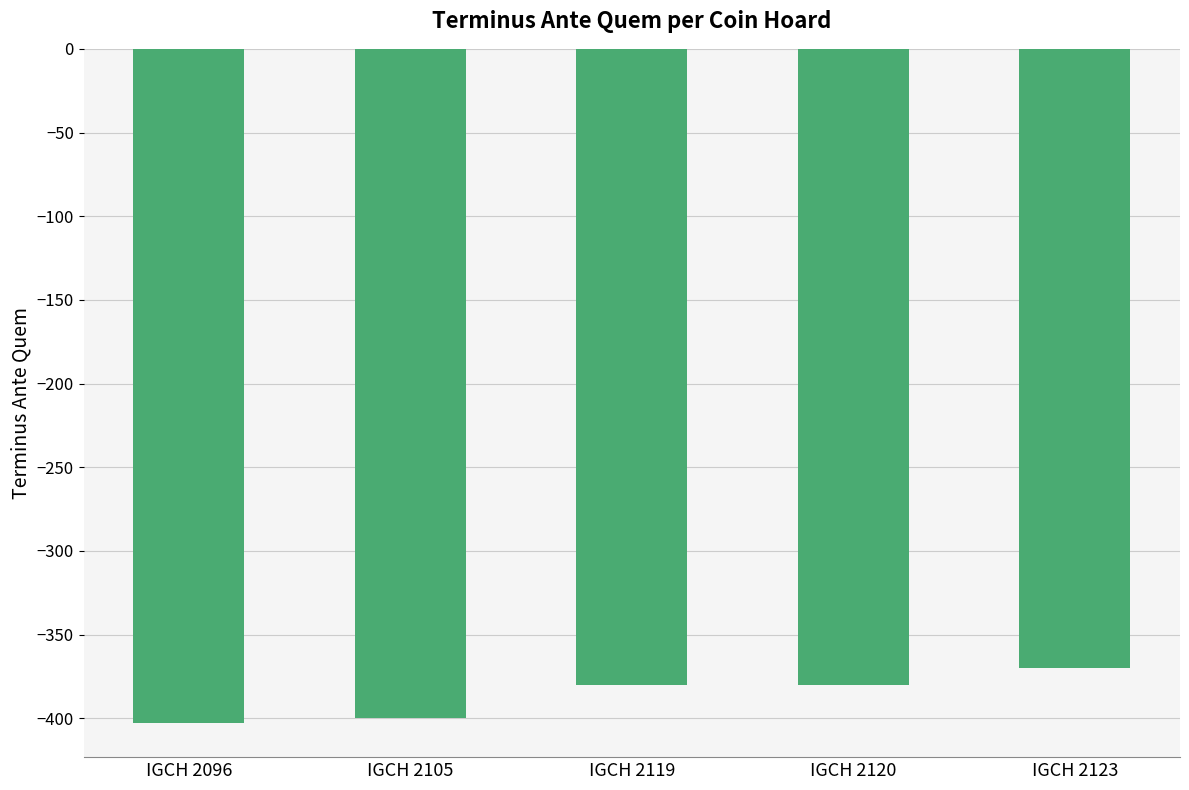

How many data points are above -380?

1